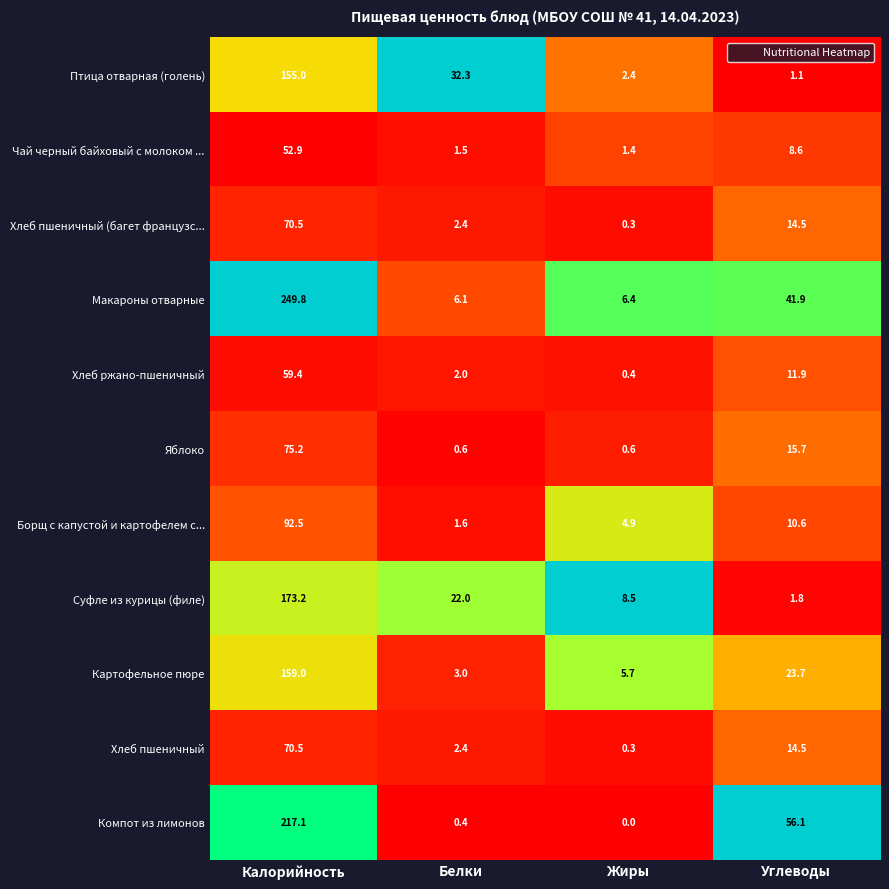

What is the sum of the Чай черный байховый с молоком ... values at Белки and Углеводы?

10.1